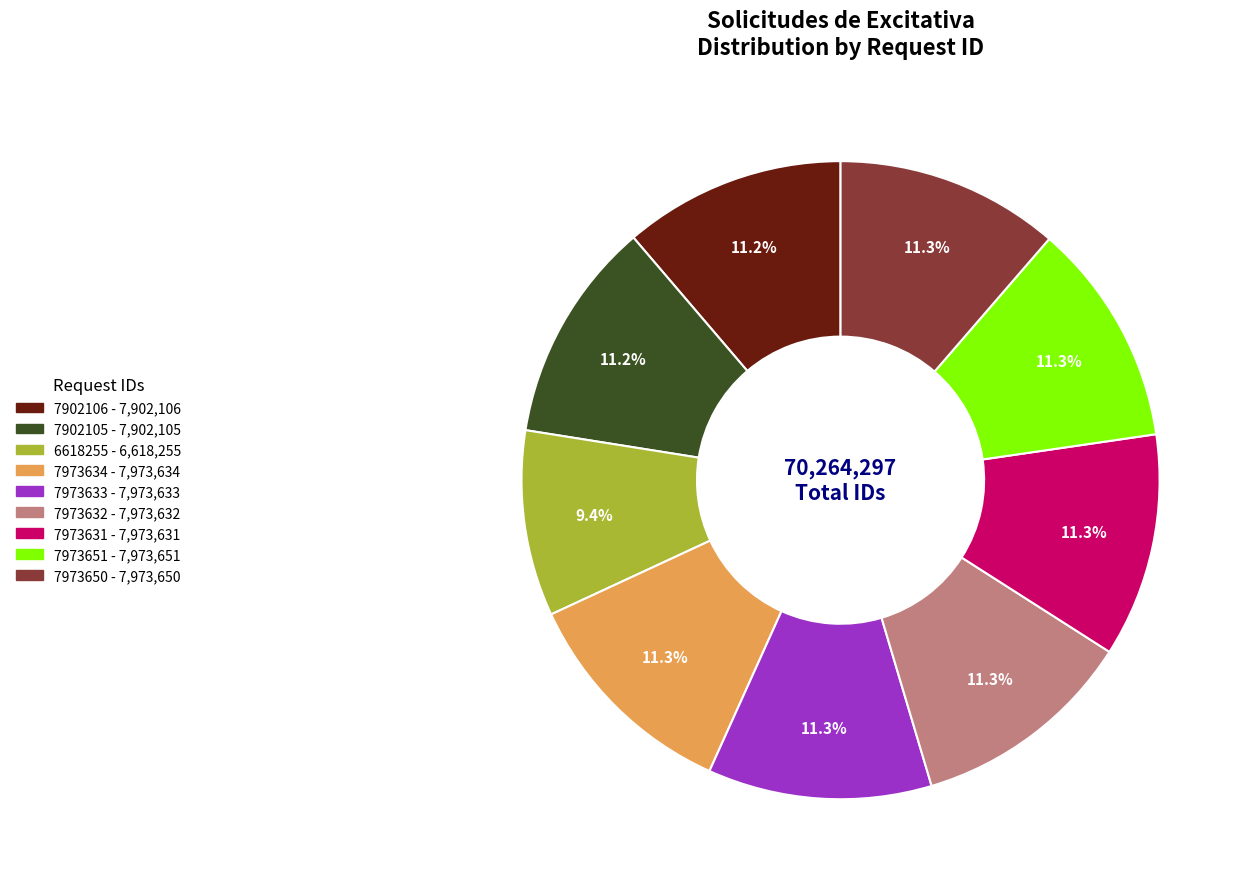

Which slice is the smallest?

6618255